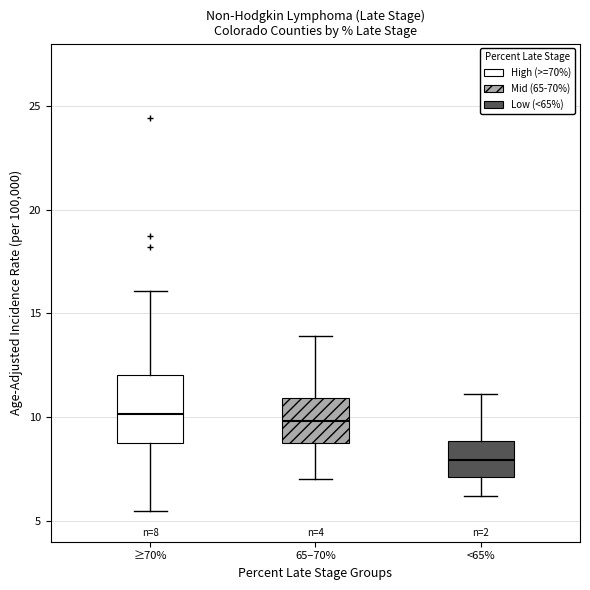

Which box has the lowest median line?

<65%